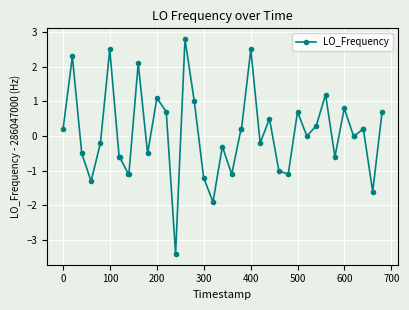

What is the value of the 34th point from the left?

0.8